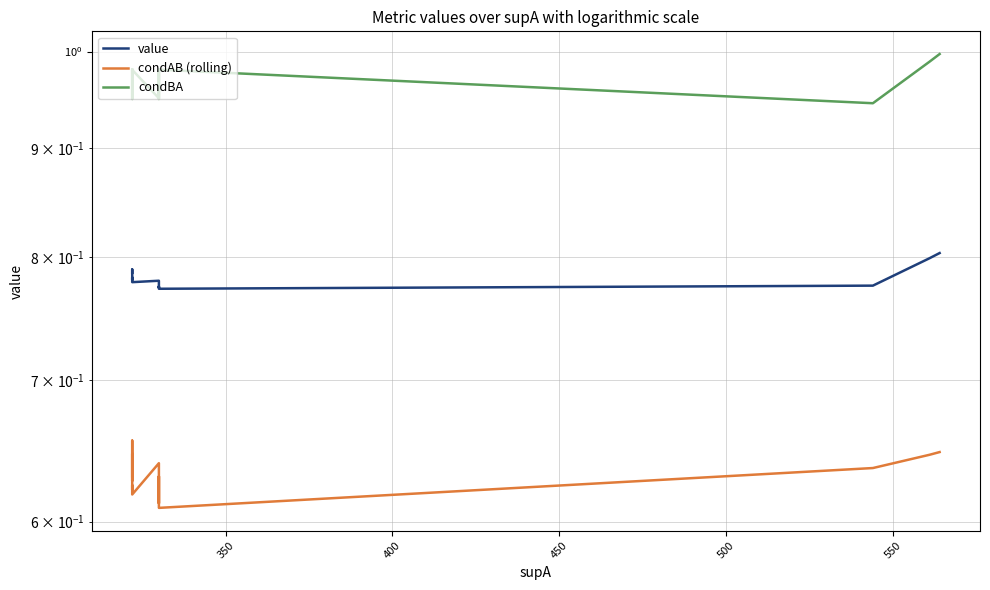

What is the approximate value of condBA at 400?

1.0